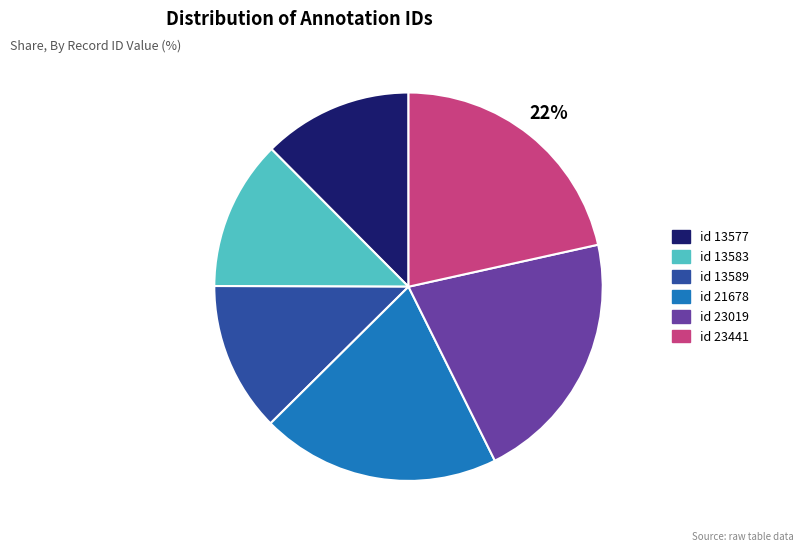

Does any single category account for the majority?

No